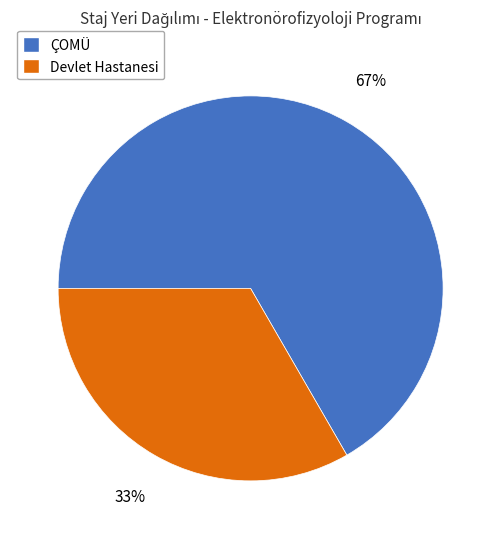

Between Devlet Hastanesi and ÇOMÜ, which is larger?

ÇOMÜ